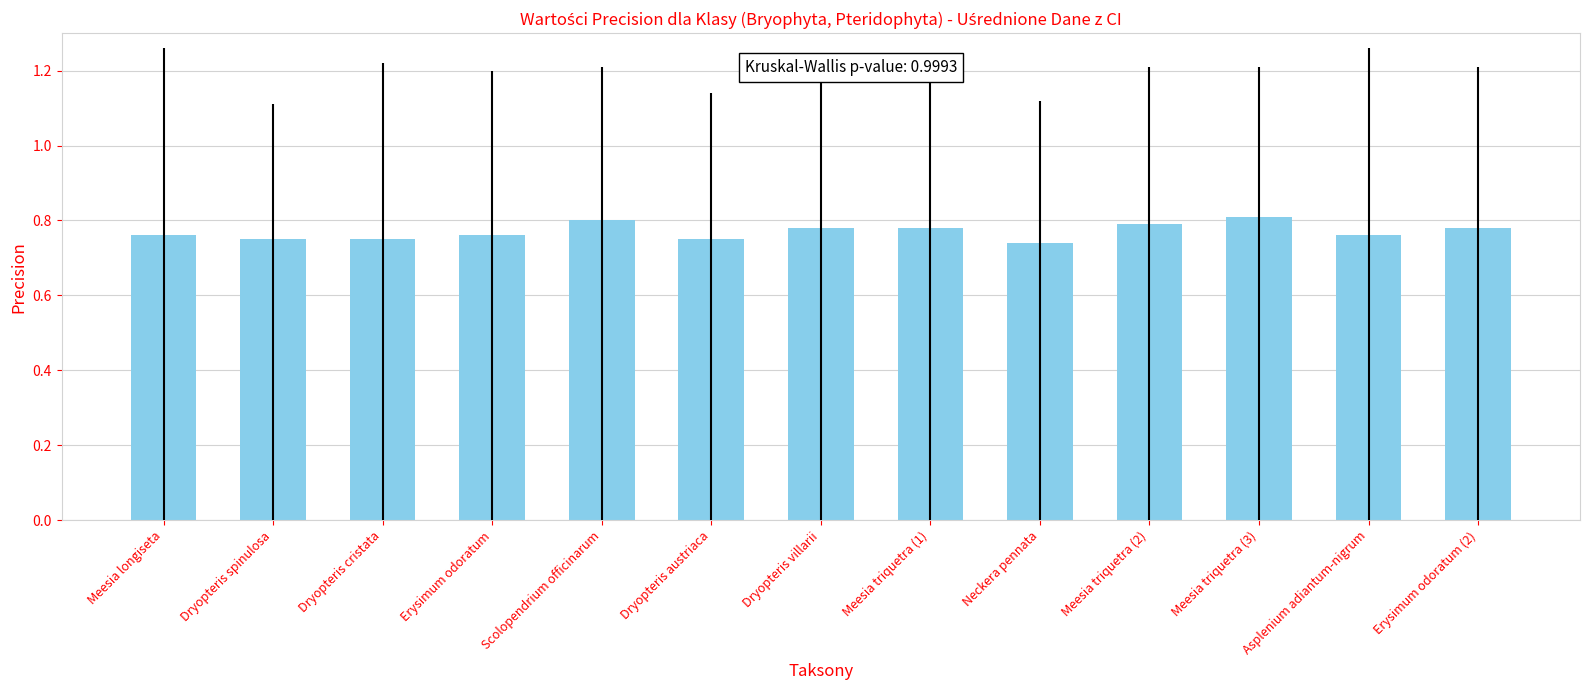

Are the bars grouped side by side (vs. stacked)?

No